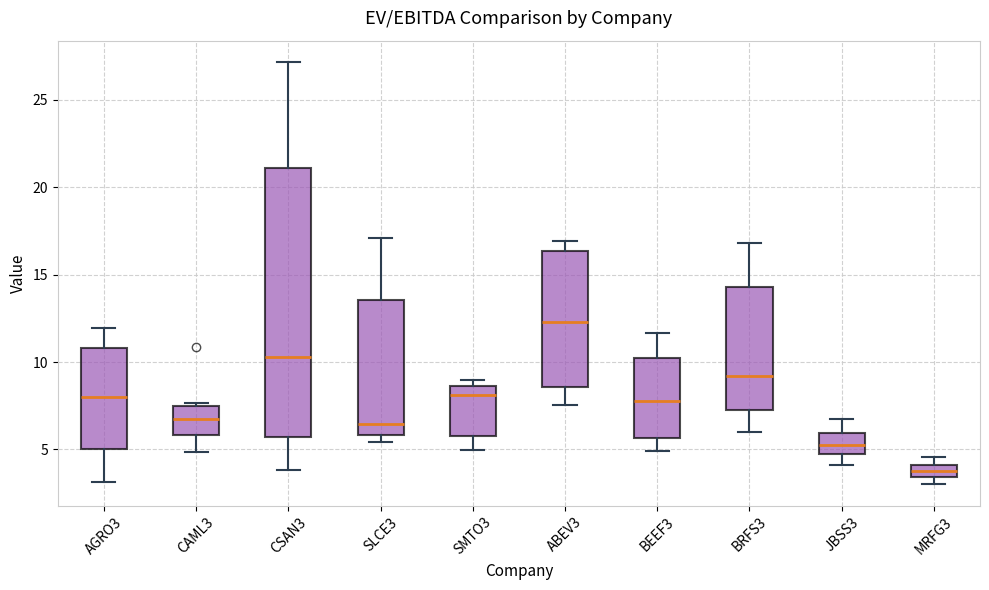

Which box is the tallest, from its lower edge to its upper edge?

CSAN3